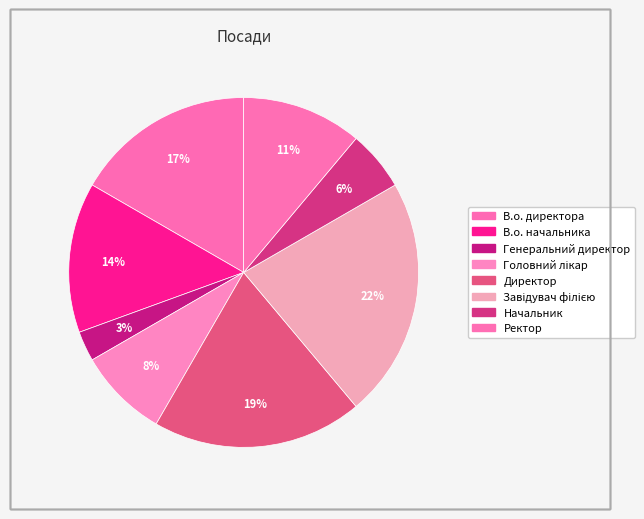

Rank the categories by value from highest to lowest.

Завідувач філією, Директор, В.о. директора, В.о. начальника, Ректор, Головний лікар, Начальник, Генеральний директор